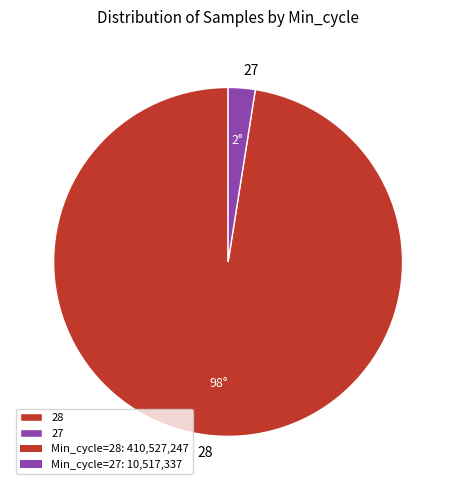

Which has a higher value, 27 or 28?

28